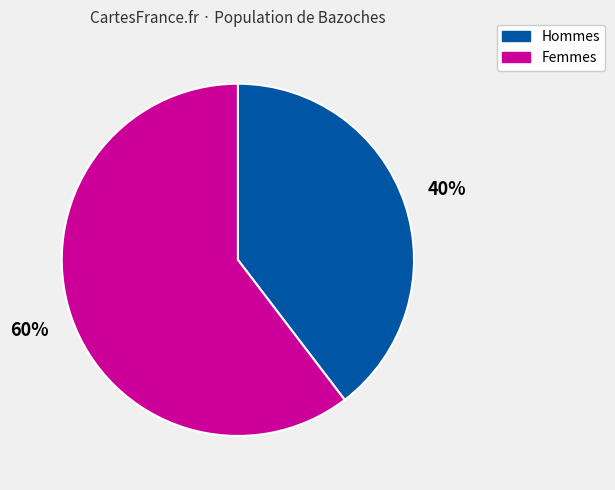

The Hommes slice represents 40% of the pie. True or false?

True